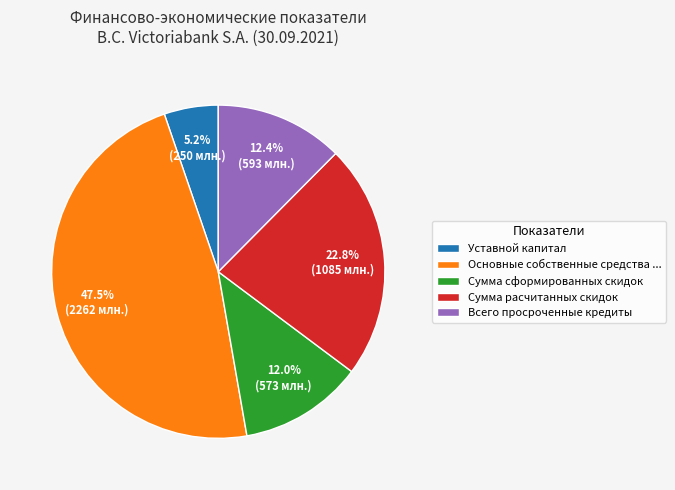

To the nearest percent, what is the average slice percentage?

20%